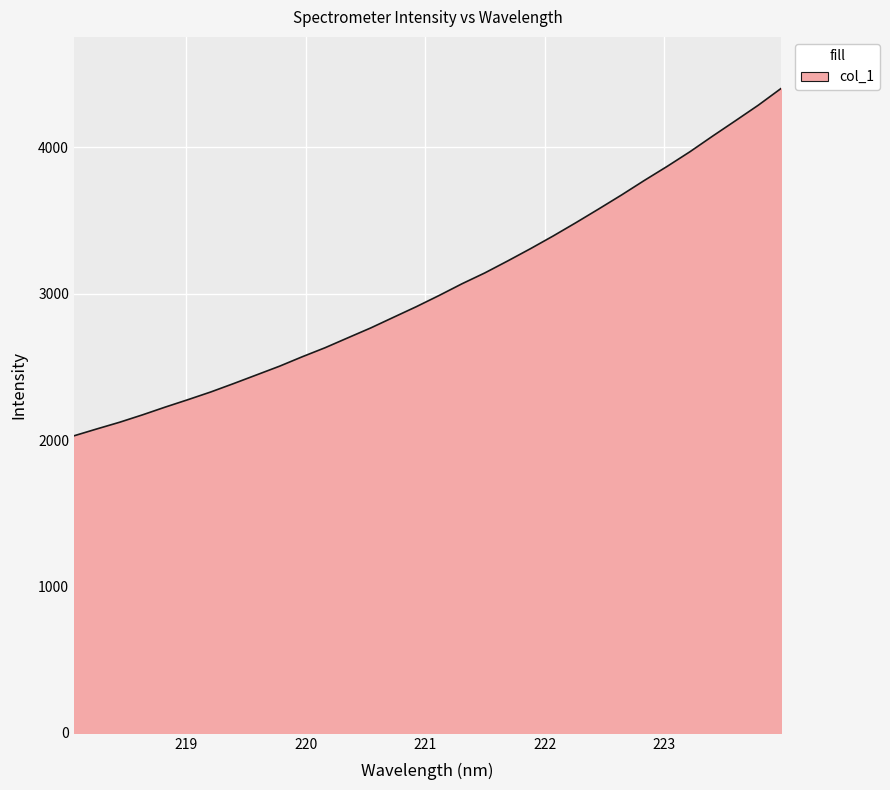

What is the smallest value displayed?

2029.1